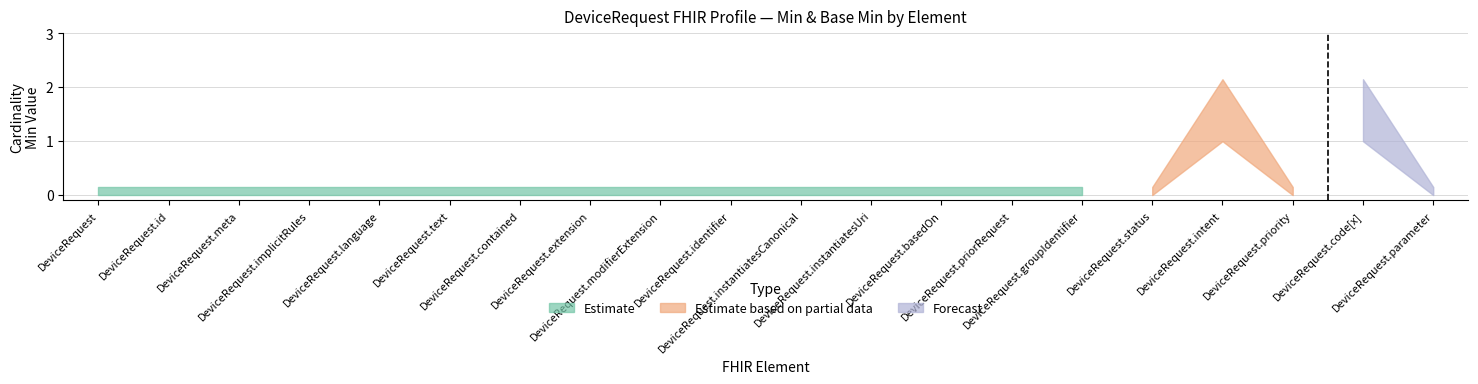

True or false: Forecast and Base Min (Estimate based on partial data) cross at least once.

False